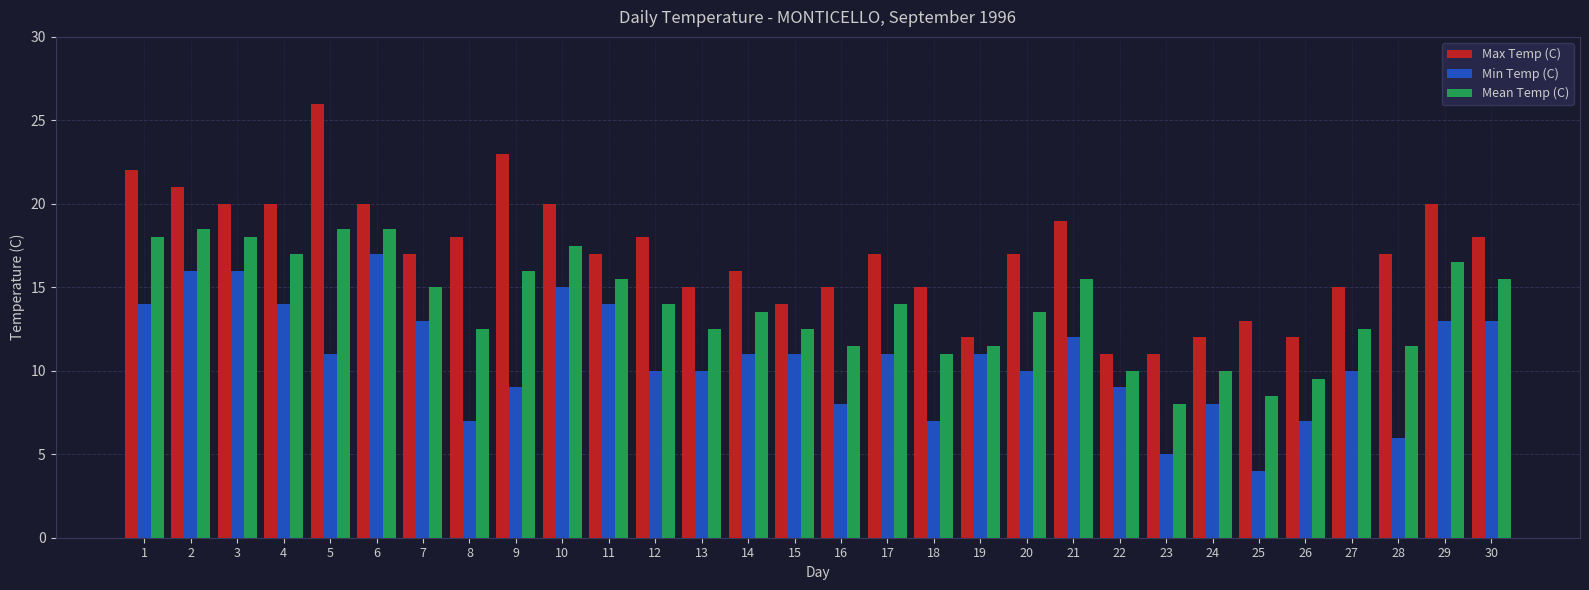

What is the value of the Min Temp (C) bar at the 23rd from the left?

5.0